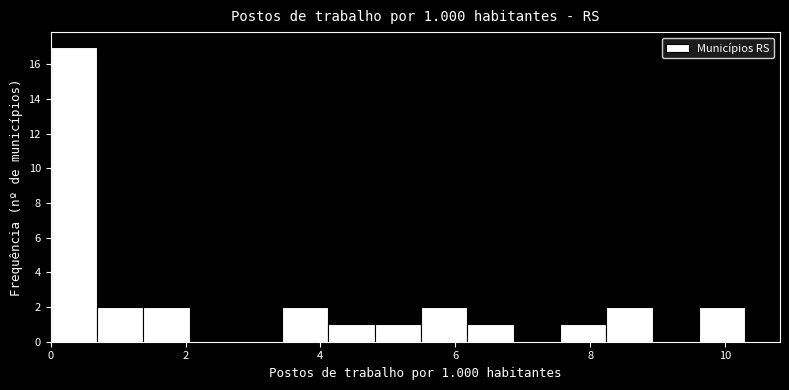

Read against the x-axis, roughly where is the centre of the tallest bar?

0.4